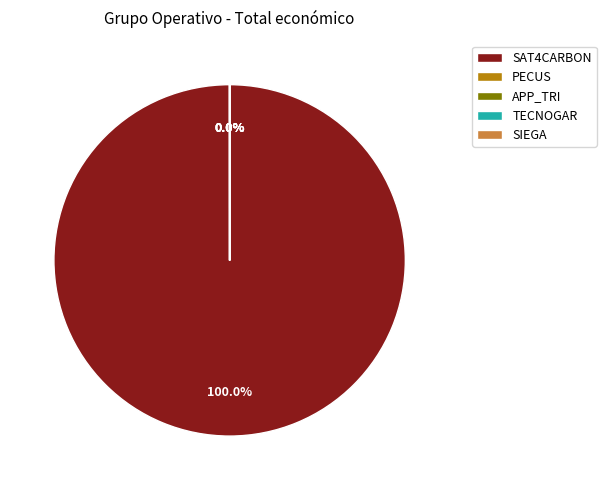

True or false: APP_TRI accounts for 0% of the total.

True